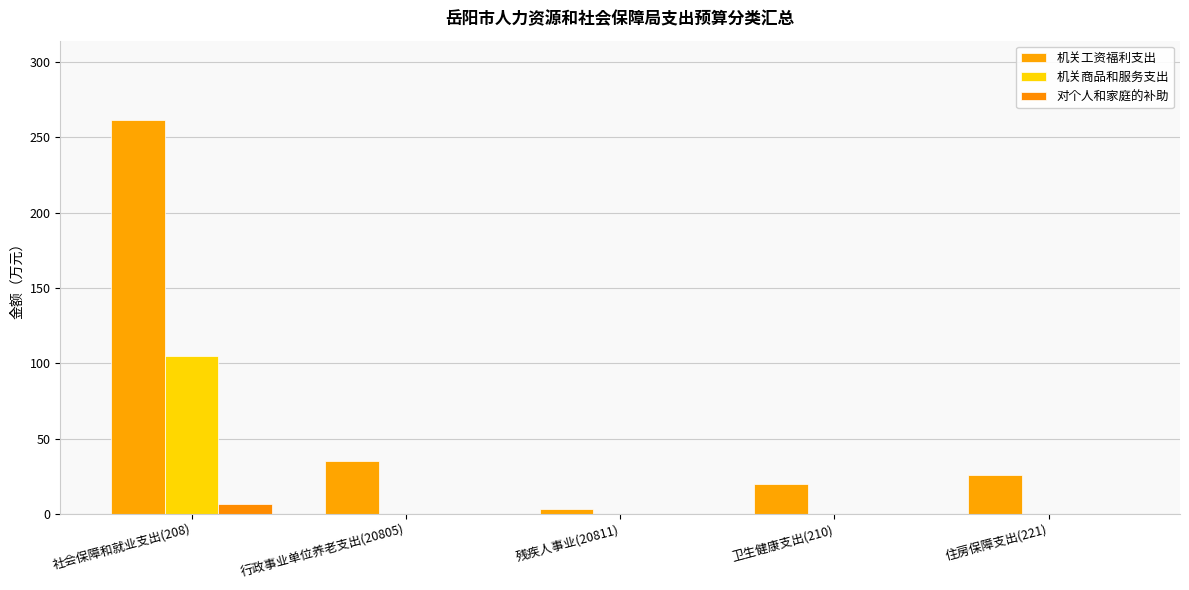

Which series has the widest spread of values?

机关工资福利支出